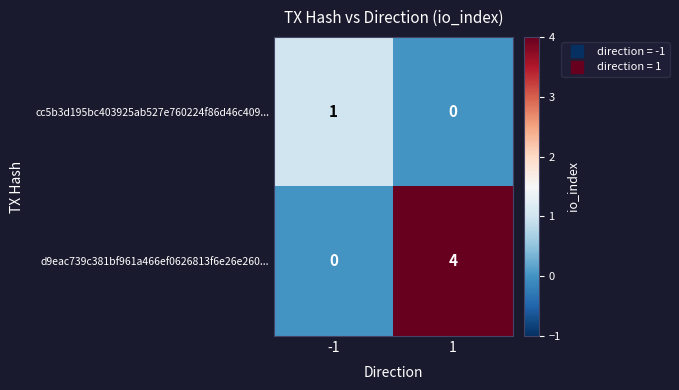

How many categories are shown in the chart?

2